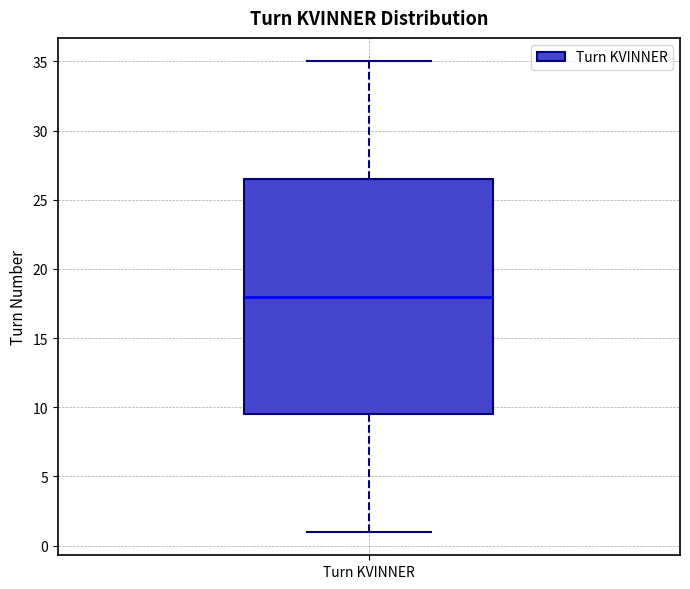

Where does the lower whisker of the box for Turn KVINNER end on the y-axis? The values are not printed on the chart, so give them approximately, as read against the axis.

1.0